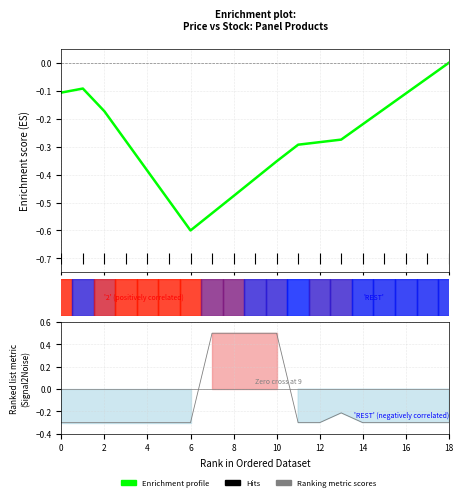

True or false: Ranking metric scores has more than 2 points higher than both neighbors.

False